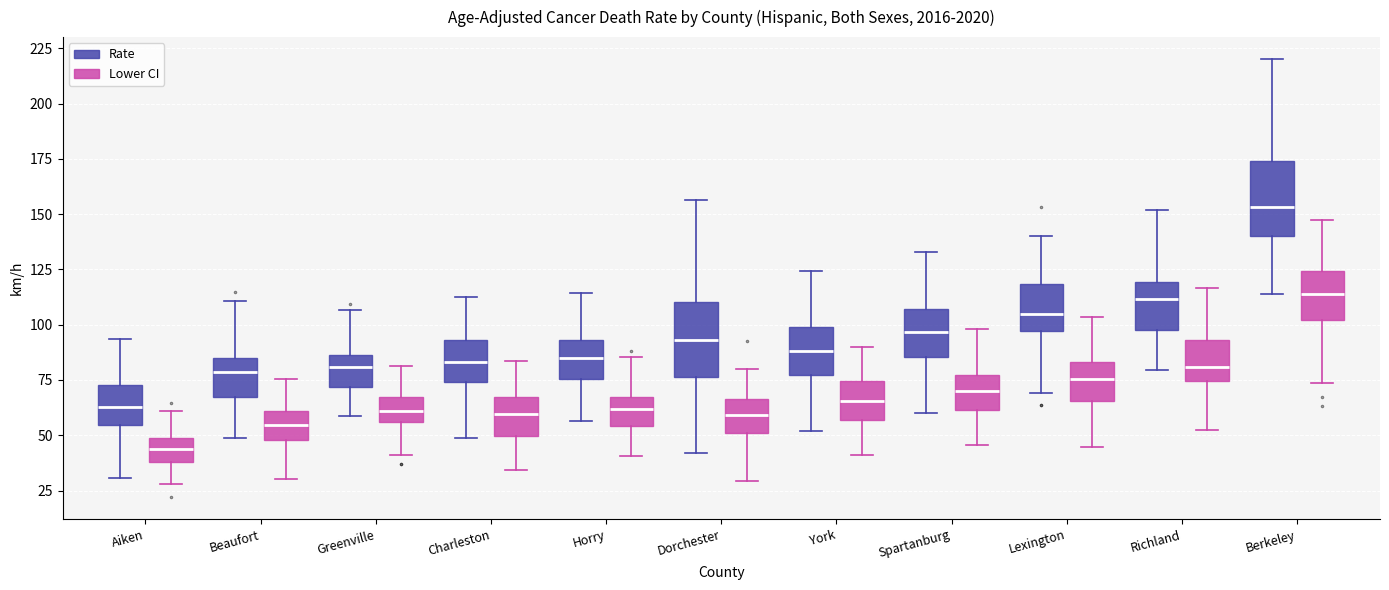

Reading left to right, read every box against the y-axis: the position of its median line, the range the box covers, and the ends of its whiskers. The values are not printed on the chart, so give them approximately, as read against the axis.

Aiken (Rate): median 65, box 55 to 75, whiskers 30 to 95
Aiken (Lower CI): median 45, box 40 to 50, whiskers 30 to 60
Beaufort (Rate): median 80, box 65 to 85, whiskers 50 to 110
Beaufort (Lower CI): median 55, box 50 to 60, whiskers 30 to 75
Greenville (Rate): median 80, box 70 to 85, whiskers 60 to 105
Greenville (Lower CI): median 60, box 55 to 65, whiskers 40 to 80
Charleston (Rate): median 85, box 75 to 95, whiskers 50 to 115
Charleston (Lower CI): median 60, box 50 to 70, whiskers 35 to 85
Horry (Rate): median 85, box 75 to 95, whiskers 55 to 115
Horry (Lower CI): median 60, box 55 to 65, whiskers 40 to 85
Dorchester (Rate): median 95, box 75 to 110, whiskers 40 to 155
Dorchester (Lower CI): median 60, box 50 to 65, whiskers 30 to 80
York (Rate): median 90, box 75 to 100, whiskers 50 to 125
York (Lower CI): median 65, box 55 to 75, whiskers 40 to 90
Spartanburg (Rate): median 95, box 85 to 105, whiskers 60 to 135
Spartanburg (Lower CI): median 70, box 60 to 75, whiskers 45 to 100
Lexington (Rate): median 105, box 95 to 120, whiskers 70 to 140
Lexington (Lower CI): median 75, box 65 to 85, whiskers 45 to 105
Richland (Rate): median 110, box 100 to 120, whiskers 80 to 150
Richland (Lower CI): median 80, box 75 to 95, whiskers 50 to 115
Berkeley (Rate): median 155, box 140 to 175, whiskers 115 to 220
Berkeley (Lower CI): median 115, box 100 to 125, whiskers 75 to 145